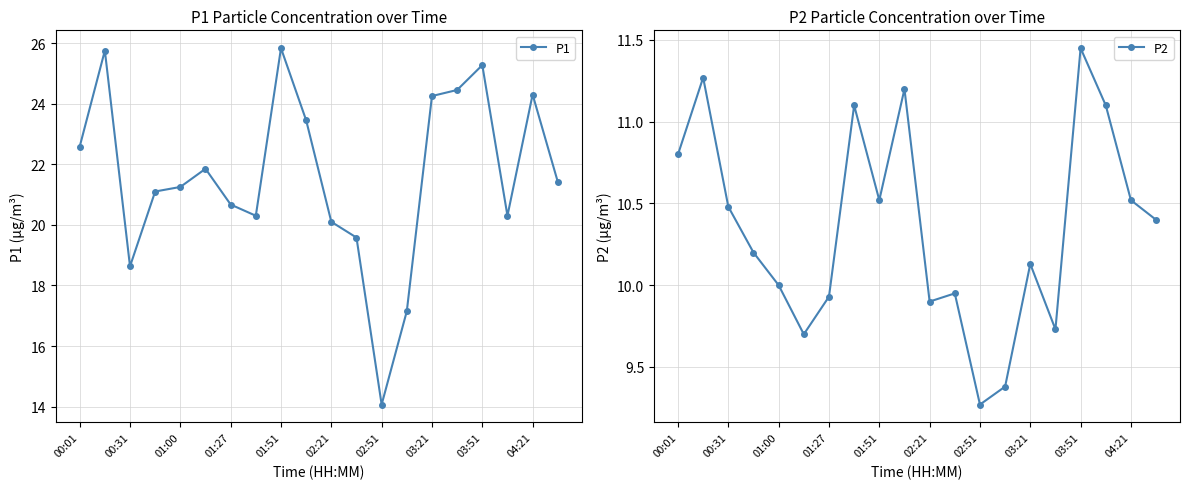

What is the lowest value of the P1 series?

14.1